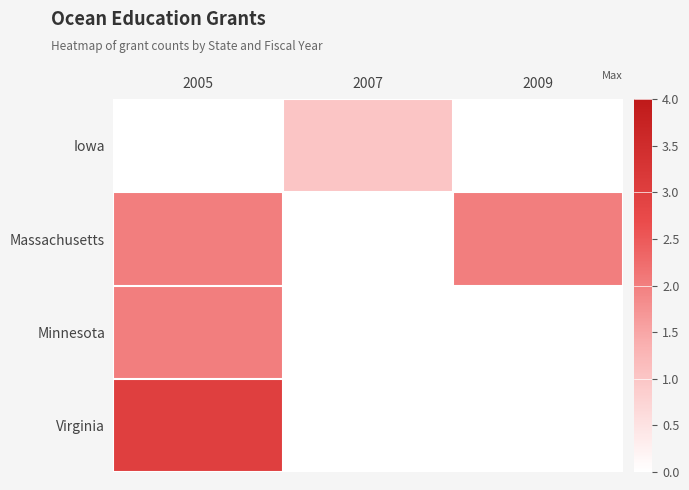

At which category does the chart reach its minimum across all series?

2005